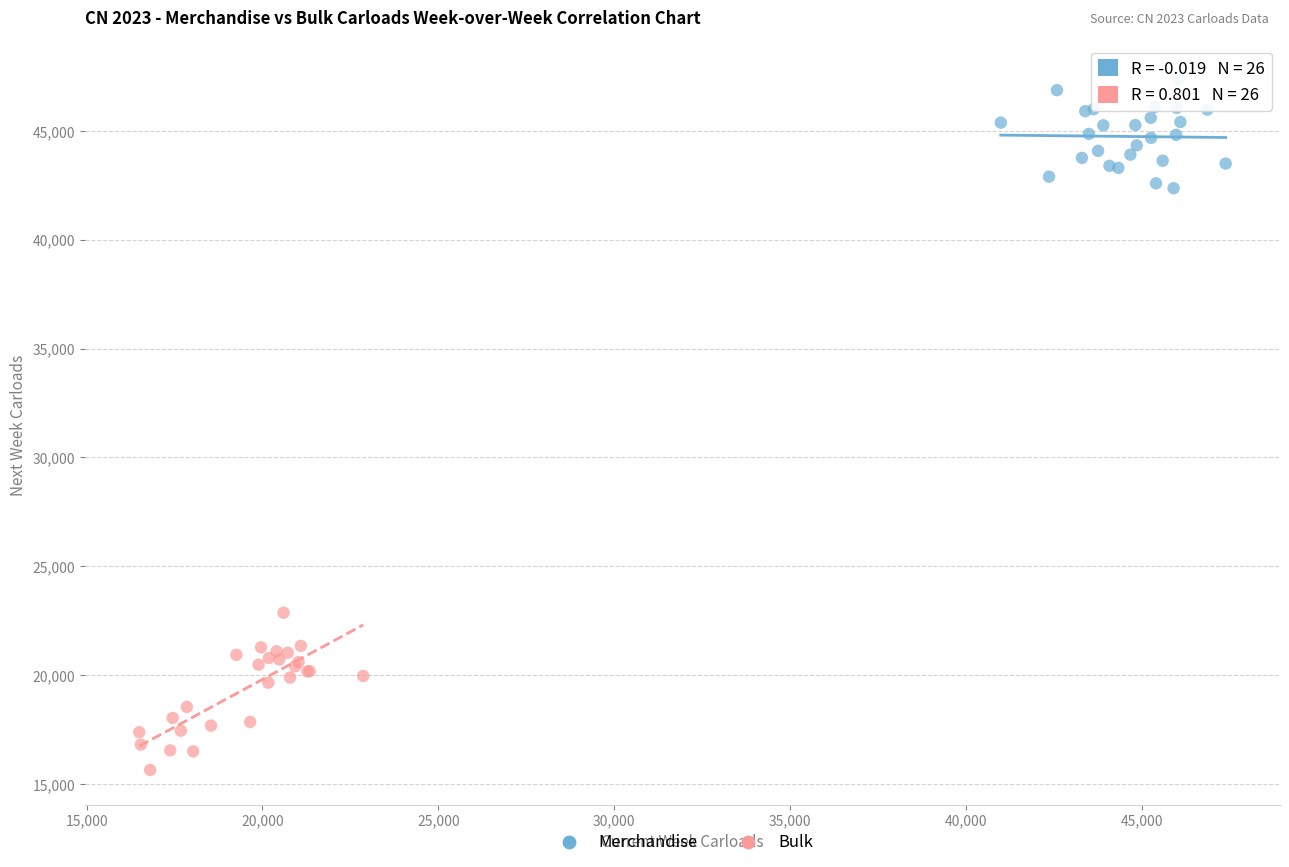

Which series contains the lowest Y value?

Bulk